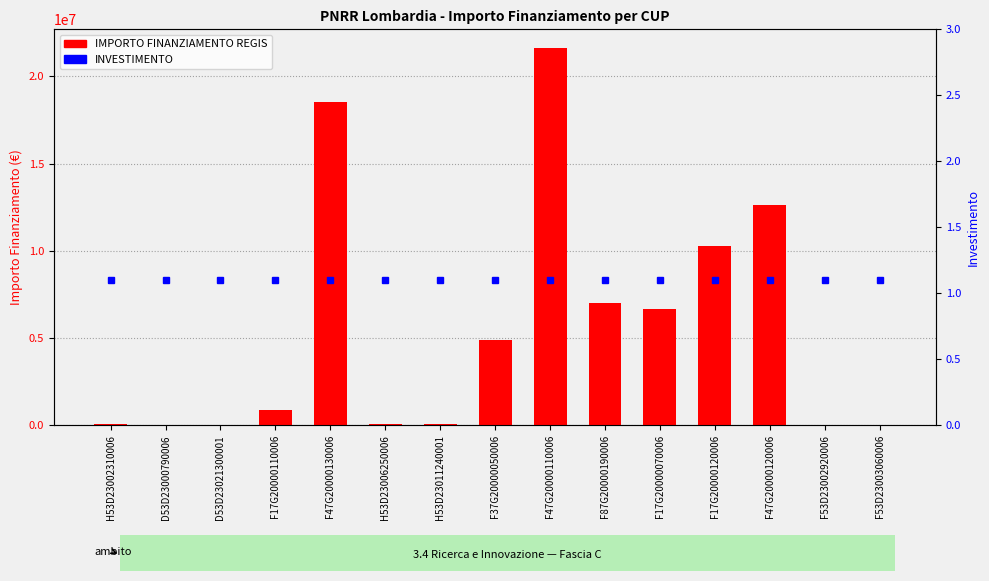

What are all the series names shown in the legend?

IMPORTO FINANZIAMENTO REGIS, INVESTIMENTO